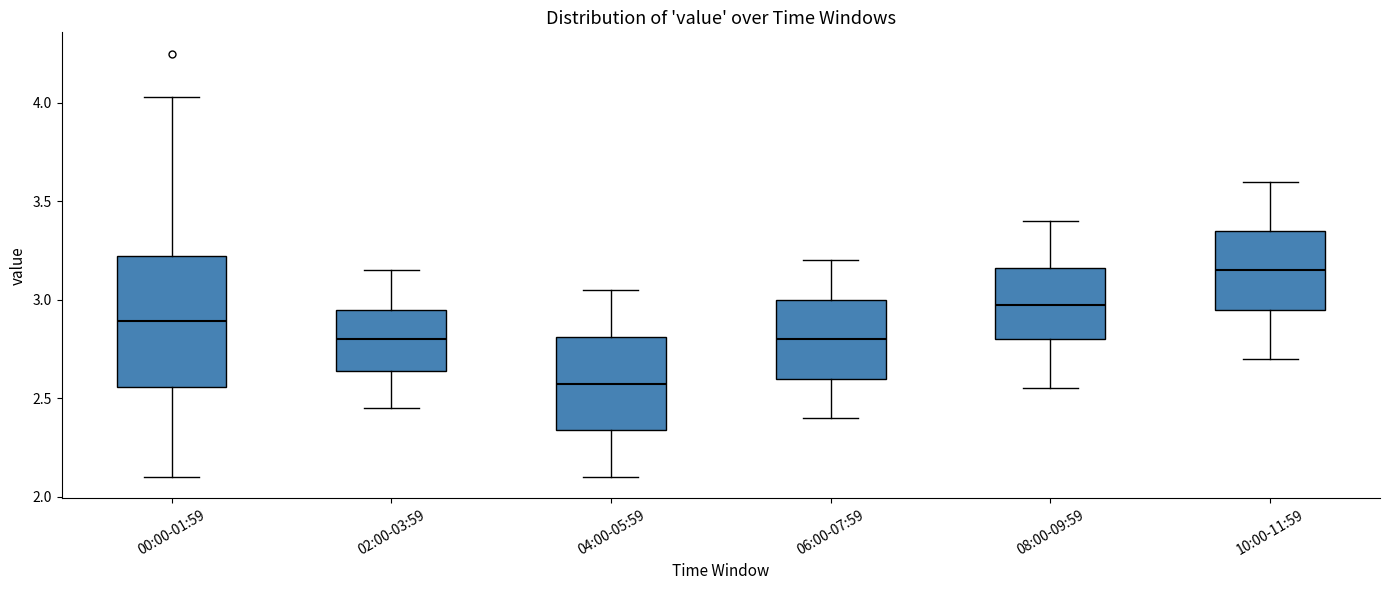

Where is the upper edge of the box for 04:00-05:59 on the y-axis? The values are not printed on the chart, so give them approximately, as read against the axis.

2.80